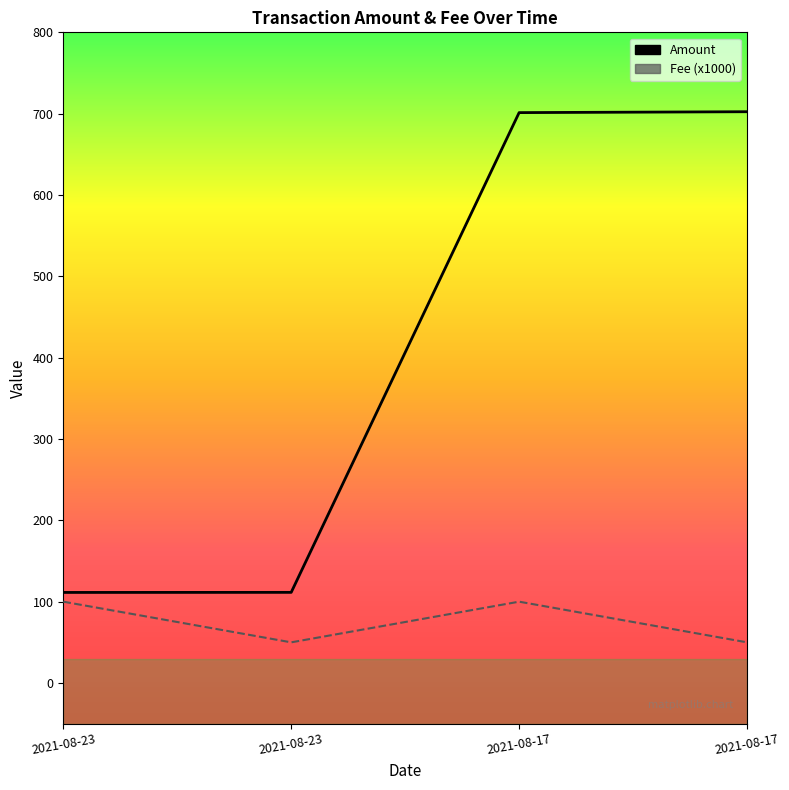

How many lines are shown in the chart?

2